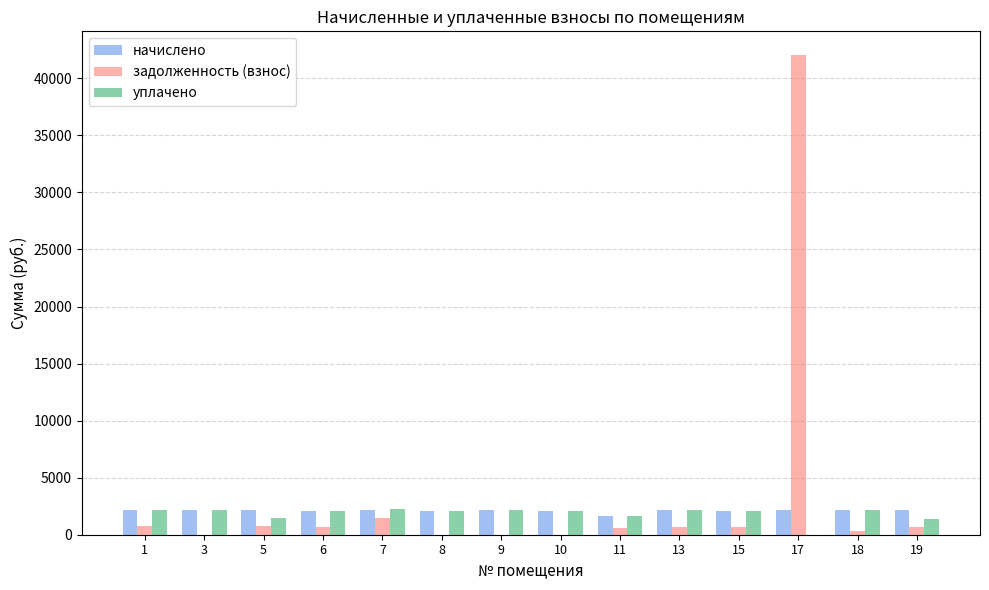

What is the spread (max minus min) of values at 6?

1410.9